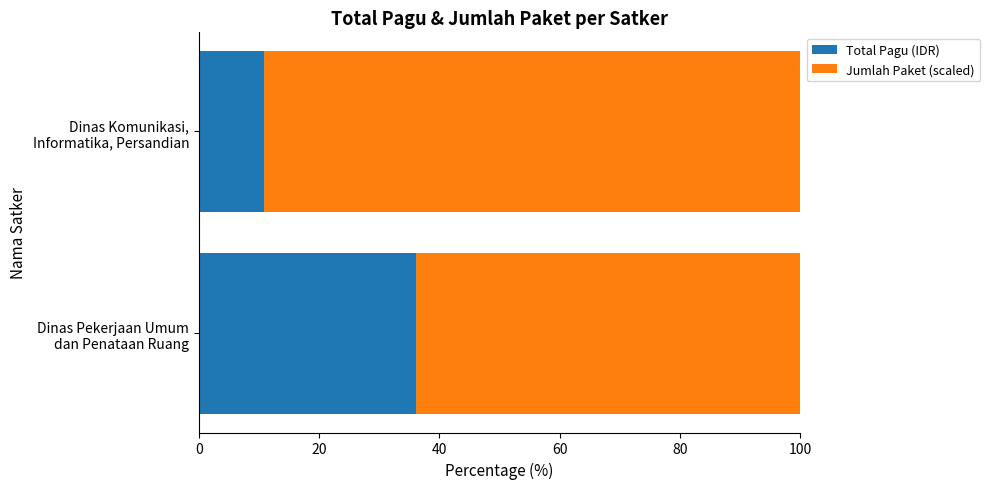

What is the maximum value for Total Pagu (IDR)?

36.1